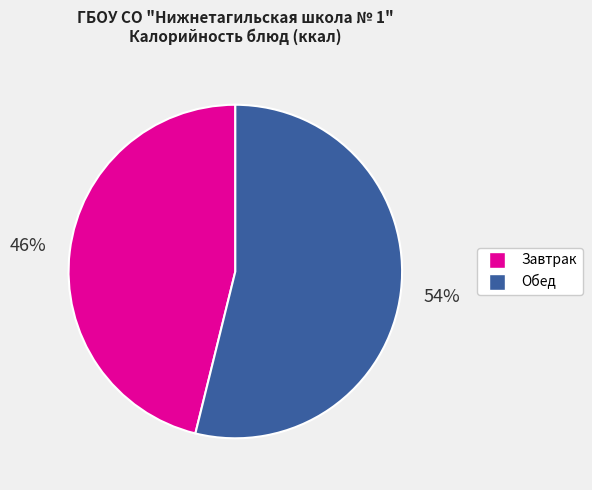

To the nearest percent, what is the average slice percentage?

50%